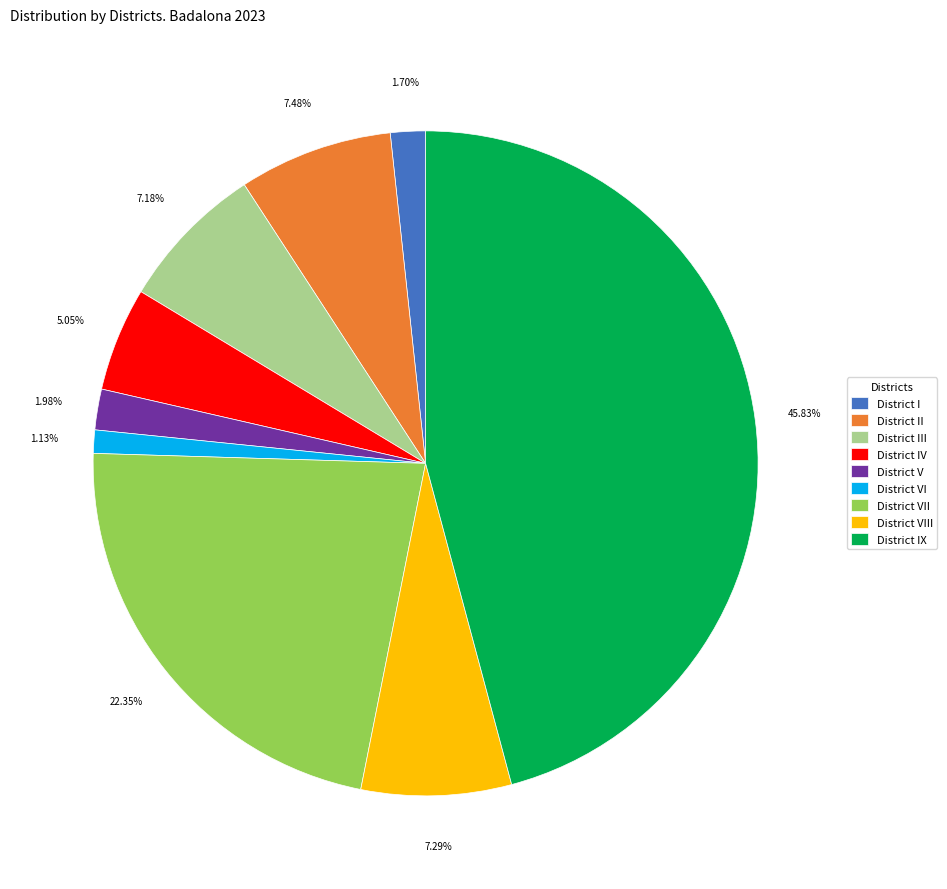

To the nearest percent, what is the difference between the District III and District VI slice percentages?

6%